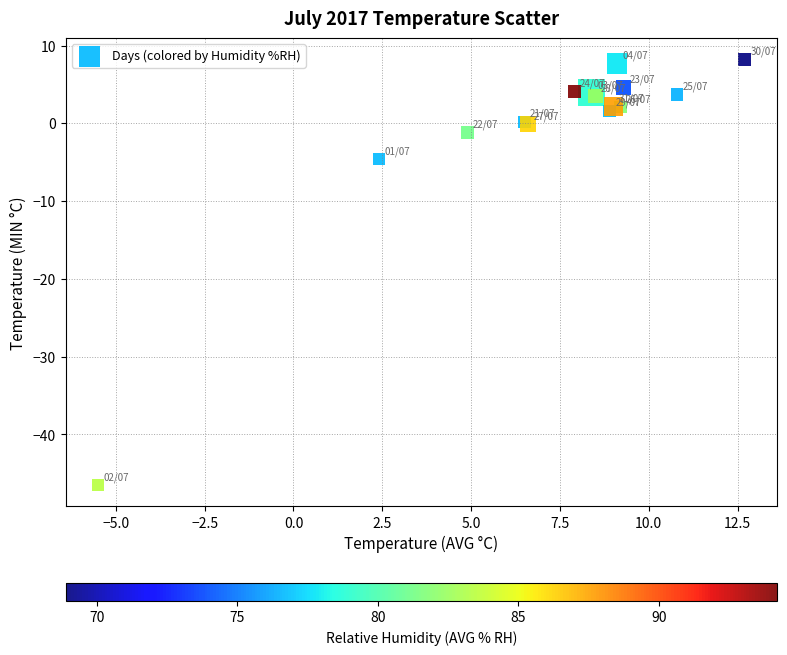

What Y value in the scatter plot is closest to -19?

-4.6